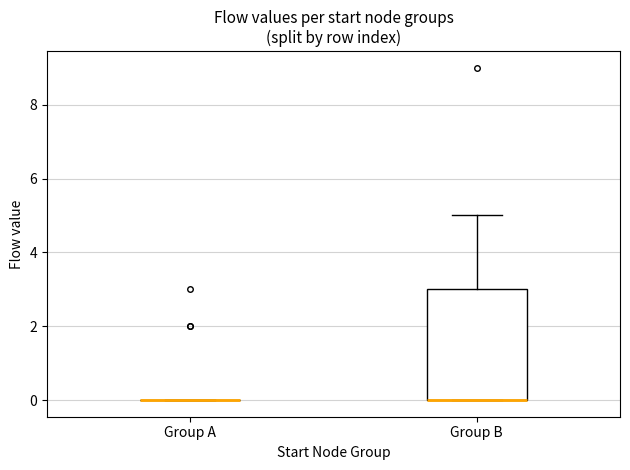

Reading left to right, read every box against the y-axis: the position of its median line, the range the box covers, and the ends of its whiskers. The values are not printed on the chart, so give them approximately, as read against the axis.

Group A: box collapsed to a line at 0, whiskers 0 to 0
Group B: median 0 (drawn on the box's lower edge), box 0 to 3, whiskers 0 to 5